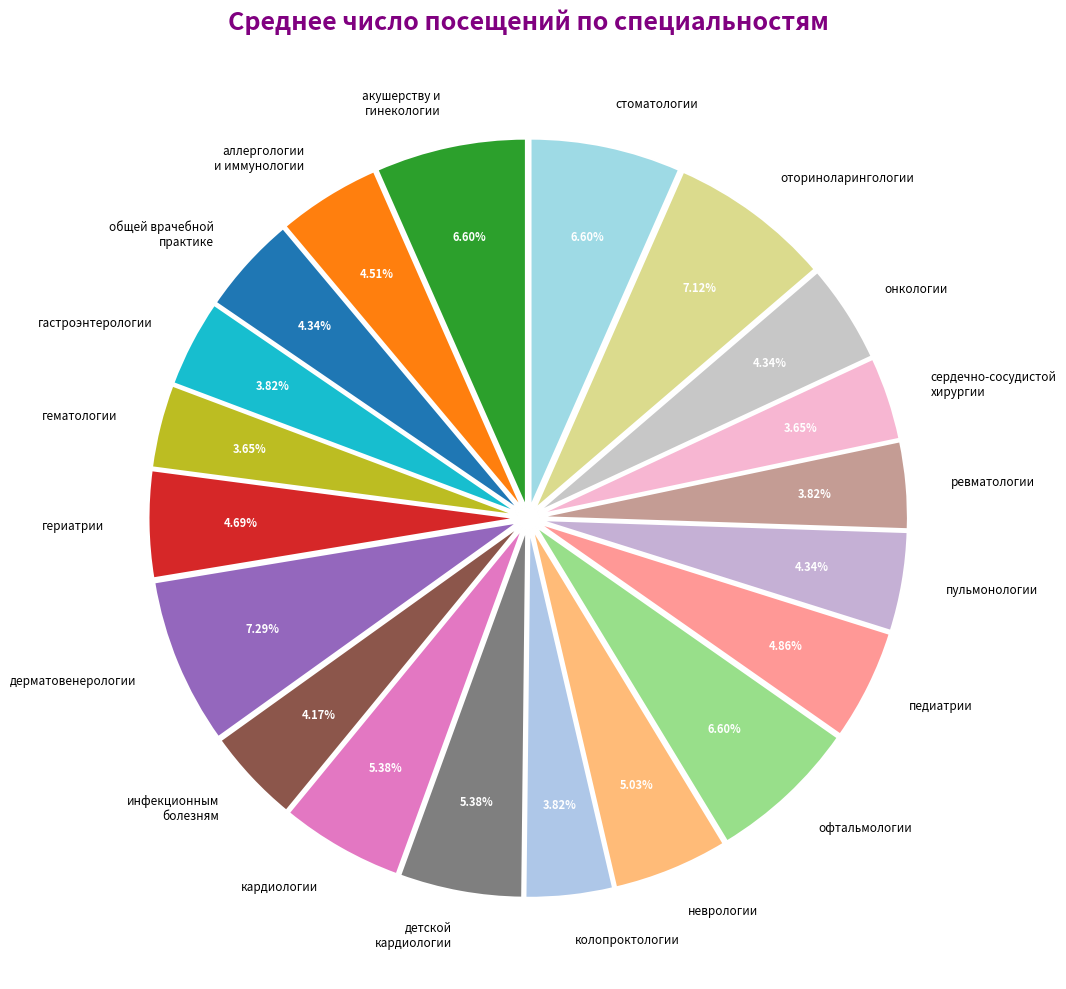

Is there a majority slice in this chart?

No